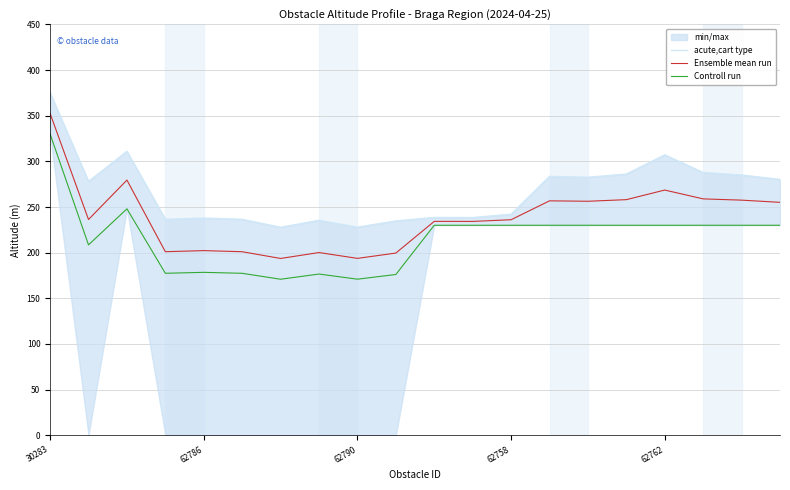

List the series in order of their peak value, highest first.

acute,cart type, Ensemble mean run, Controll run